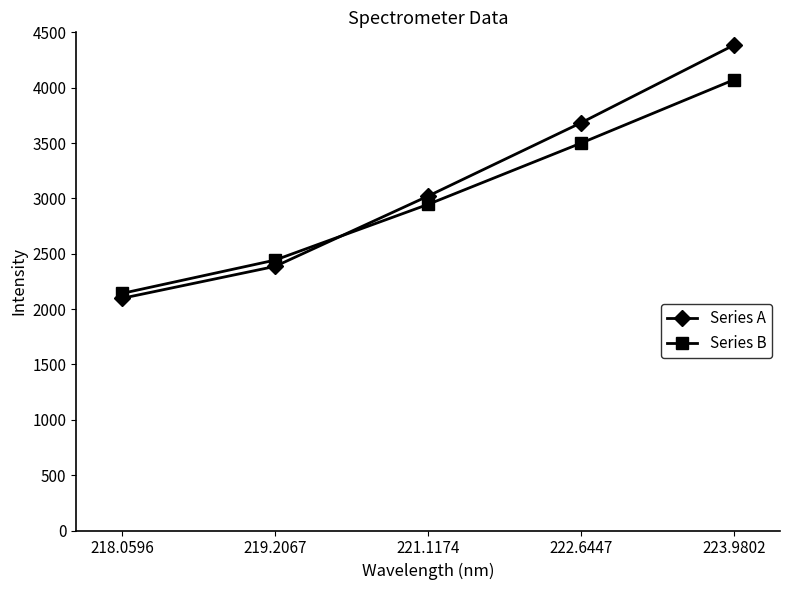

List the series in order of their peak value, lowest first.

Series B, Series A